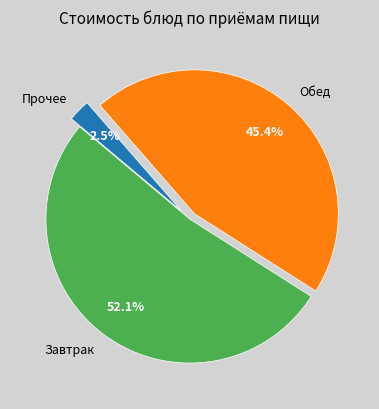

What is the ratio of the value at Обед to the value at Завтрак?

0.9